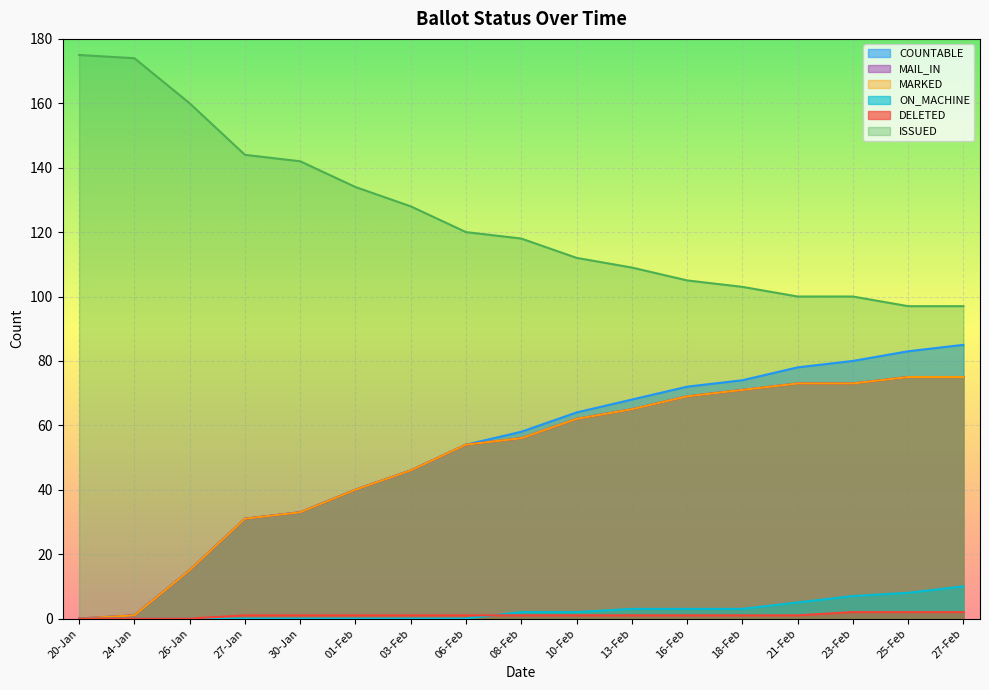

The value of ISSUED at 21-Feb is 100. True or false?

True